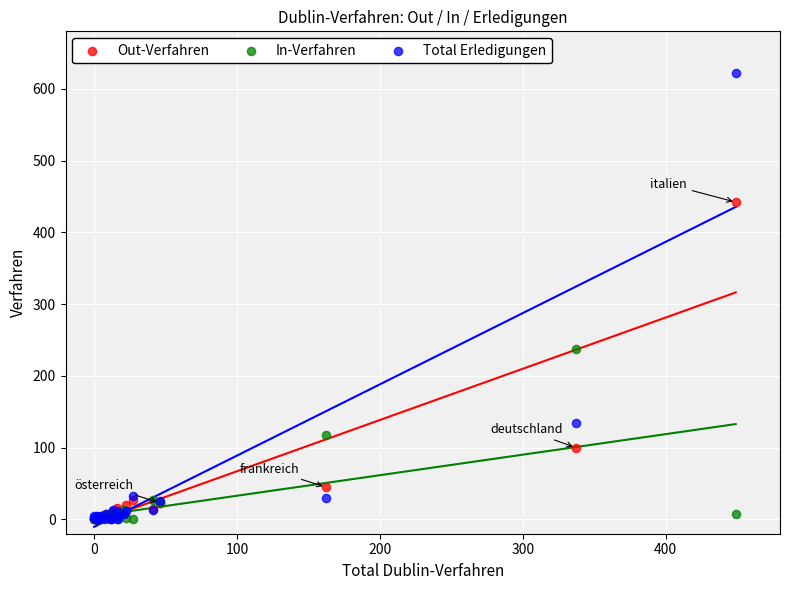

Which series has the widest spread of Y values?

Total Erledigungen